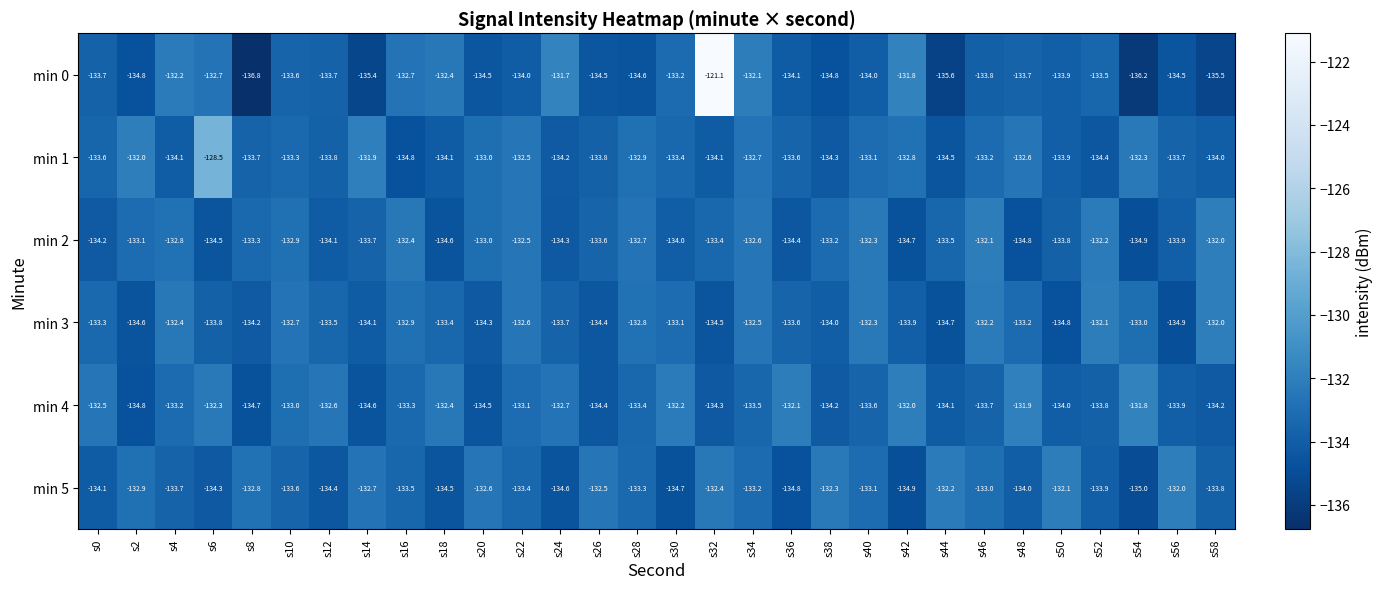

Is it true that min 5 equals -72.4 at s32?

False